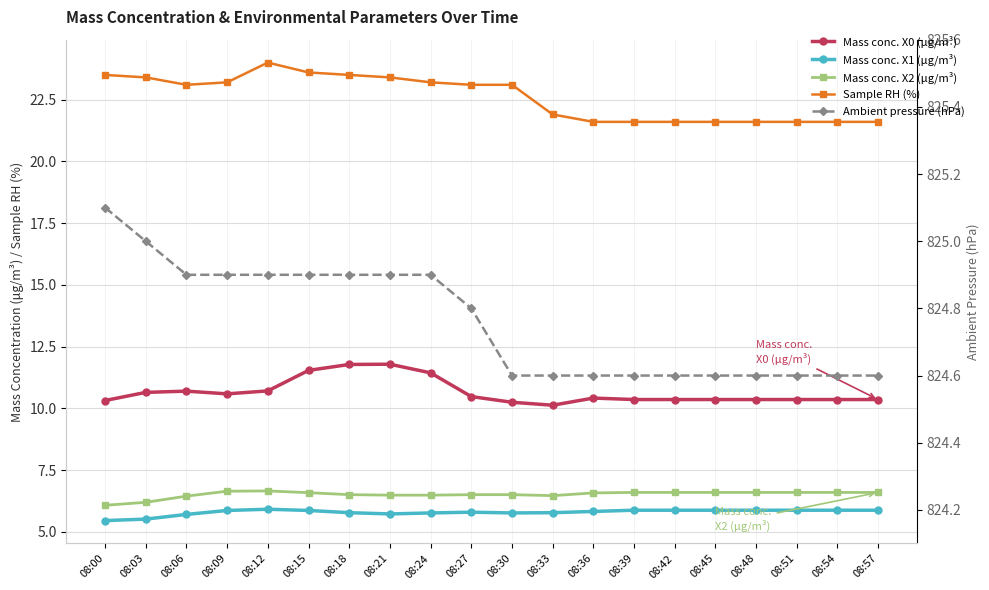

Which series changed the most between 08:18 and 08:36?

Sample RH (%)